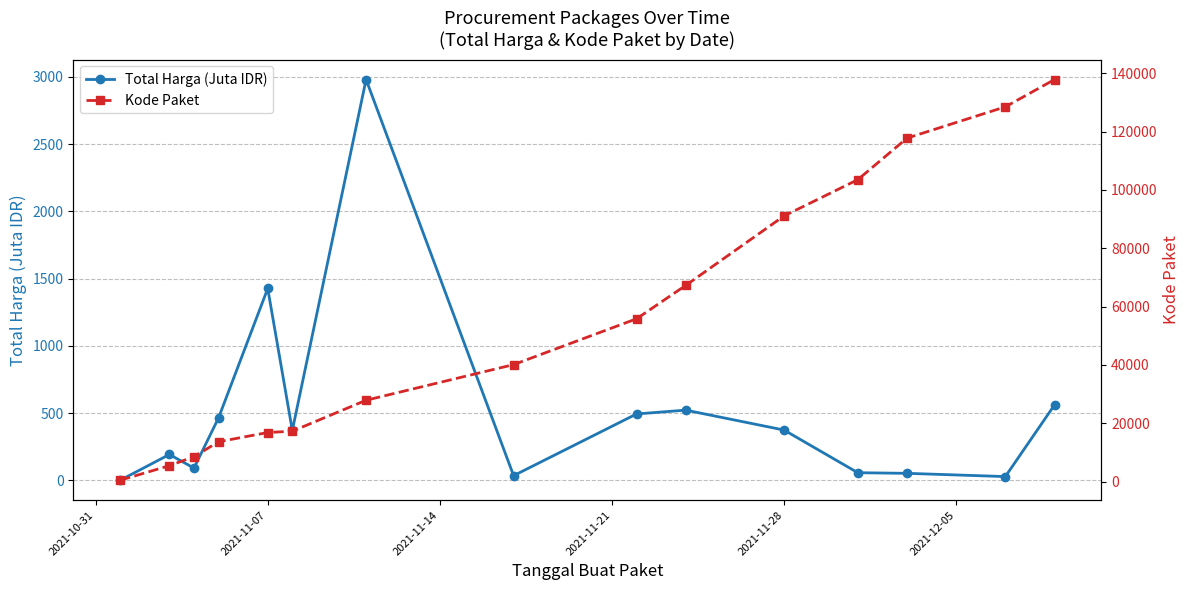

True or false: Kode Paket and Total Harga (Juta IDR) cross at least once.

False